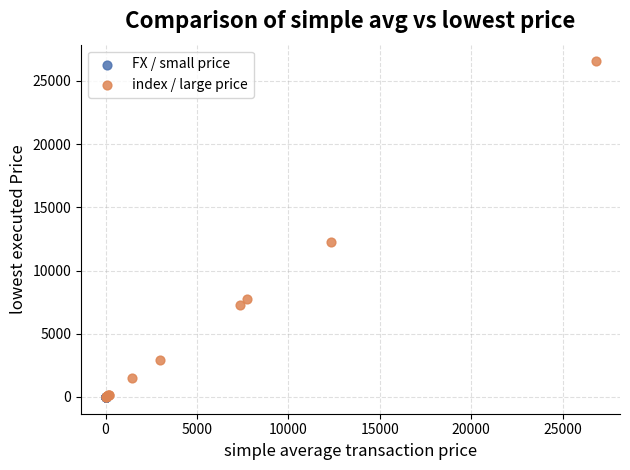

What are all the series names shown in the legend?

FX / small price, index / large price